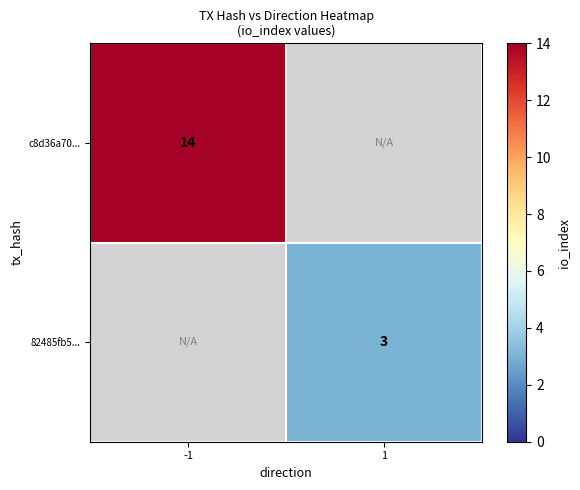

Which category has the highest value across all series?

-1